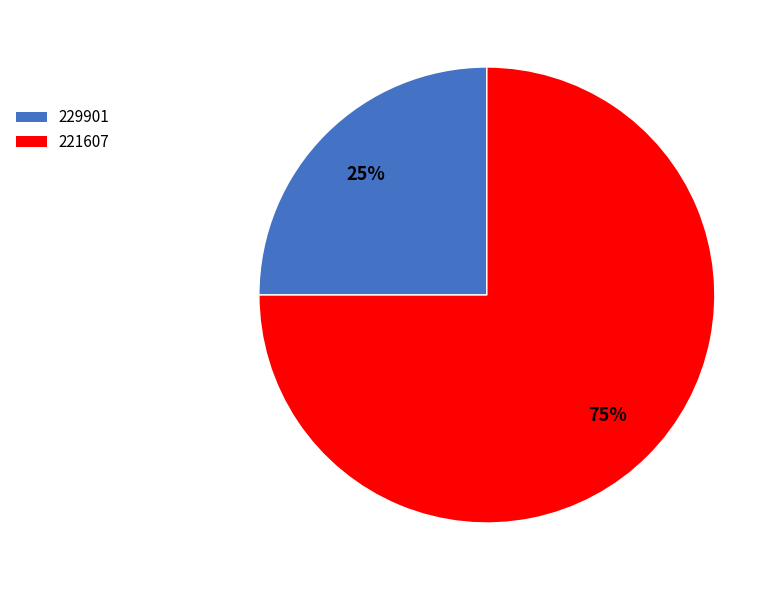

What is the largest slice in the pie chart?

221607